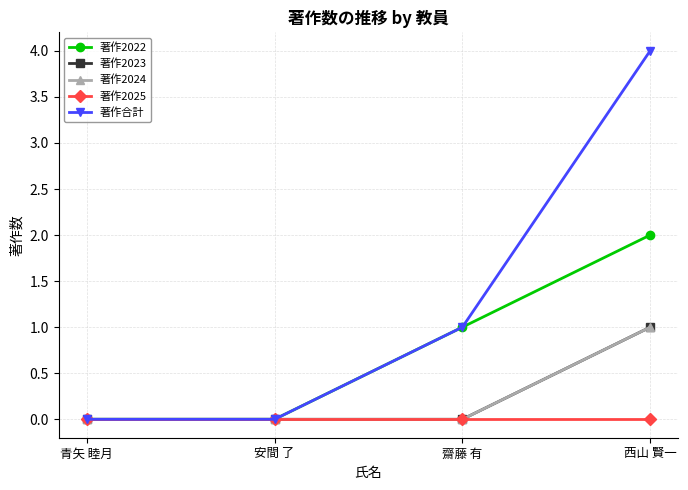

True or false: 著作2023 and 著作2025 cross at least once.

False